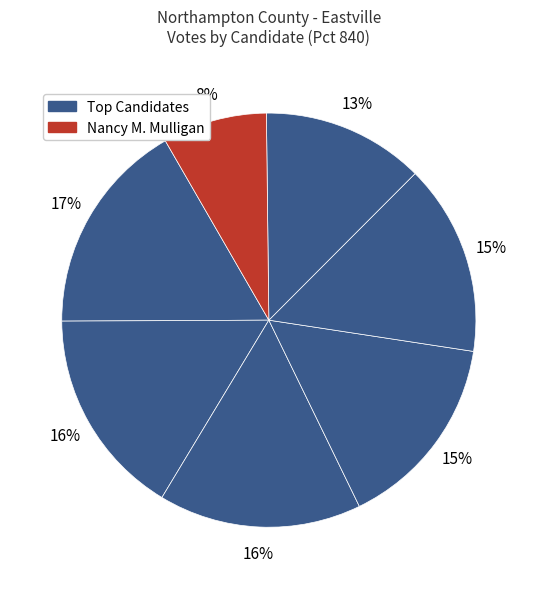

Count the number of slices in the pie.

7